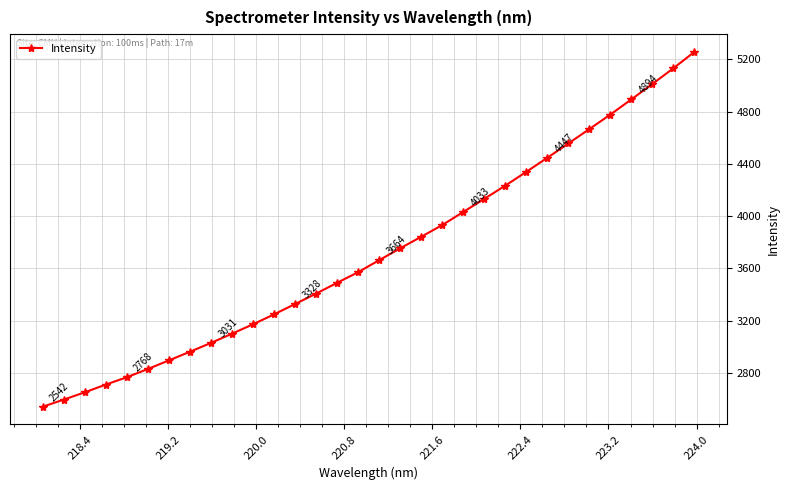

Reading right to left, list all the values displayed in this chart.

5256.6	5131.7	5011.3	4893.6	4777.7	4666.4	4556.4	4446.9	4339.4	4234.0	4132.8	4032.5	3932.3	3842.8	3754.6	3663.9	3571.9	3490.7	3408.1	3328.3	3249.2	3173.1	3101.1	3030.6	2963.1	2896.9	2831.0	2768.1	2711.8	2652.5	2596.8	2542.3